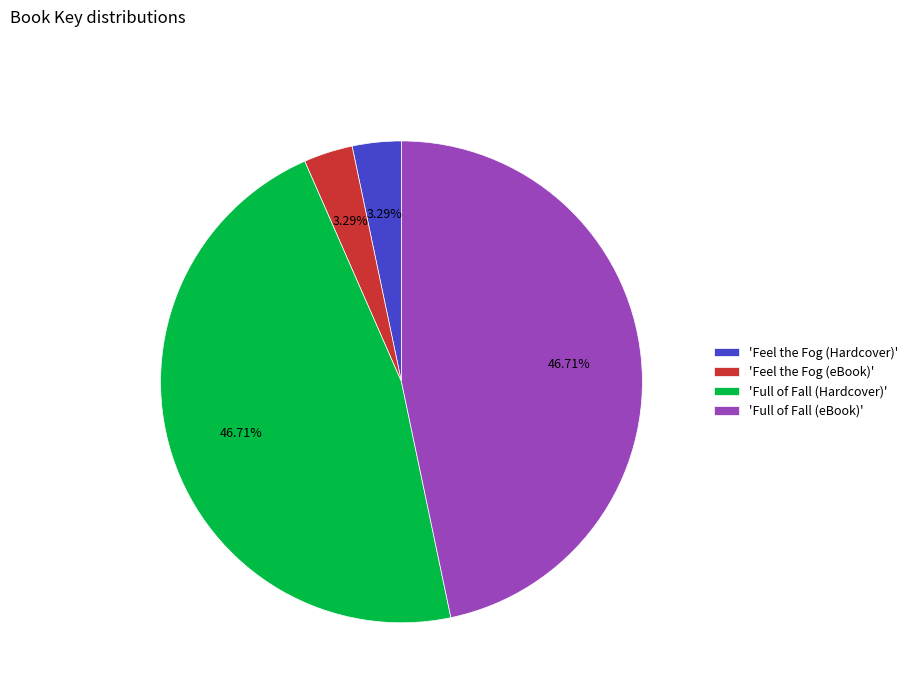

How many slices are in this pie chart?

4